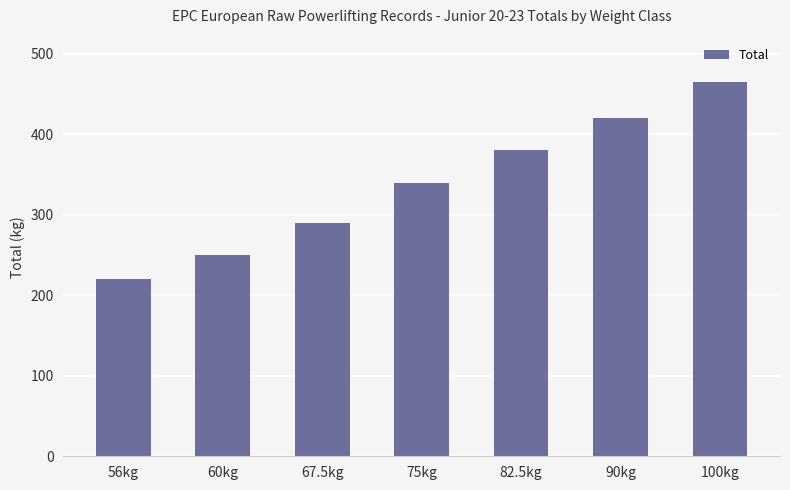

Which has a higher value, 100kg or 90kg?

100kg